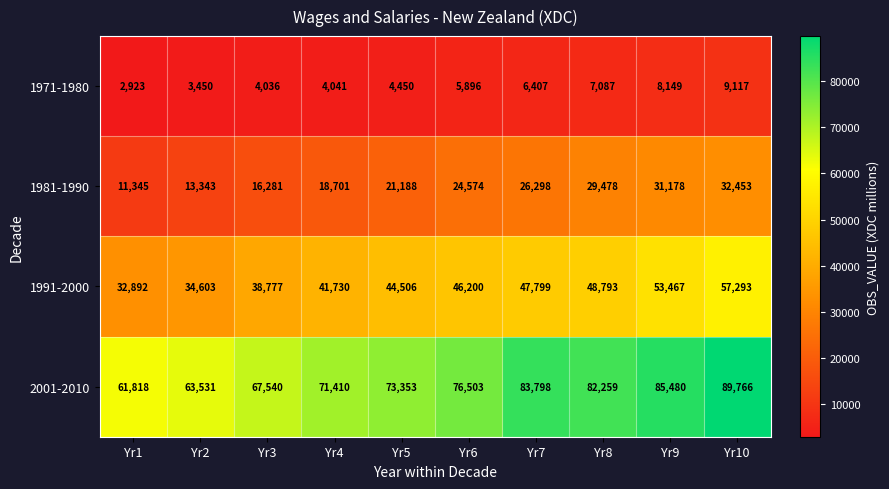

Which series has the widest spread of values?

2001-2010